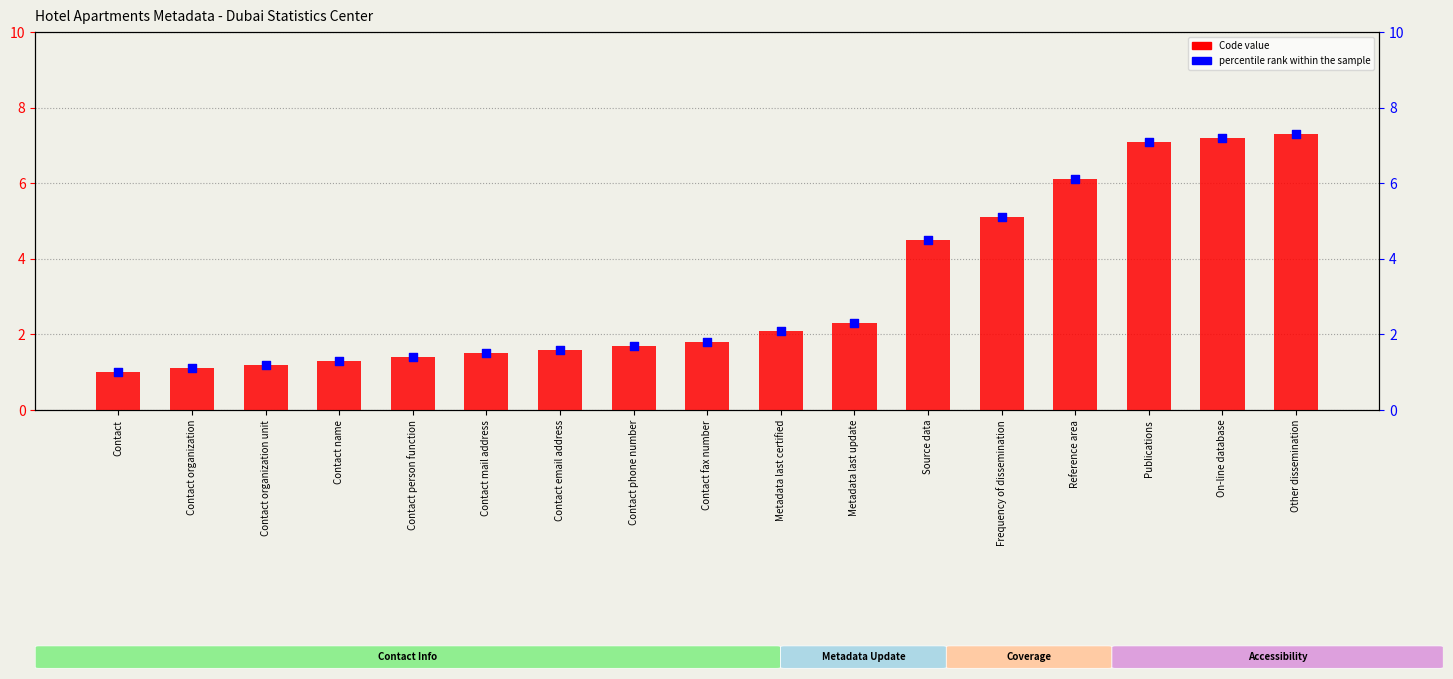

Is the value of Code value at Contact organization unit greater than the value of percentile rank within the sample at Source data?

No